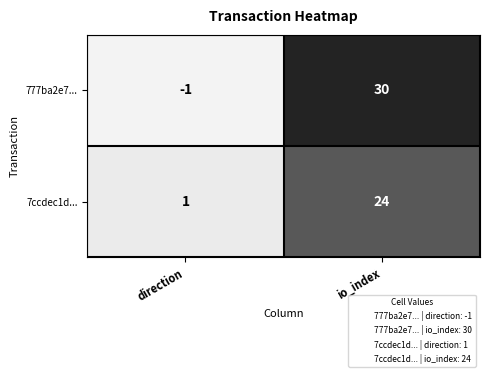

What is the sum of all 7ccdec1d... values?

25